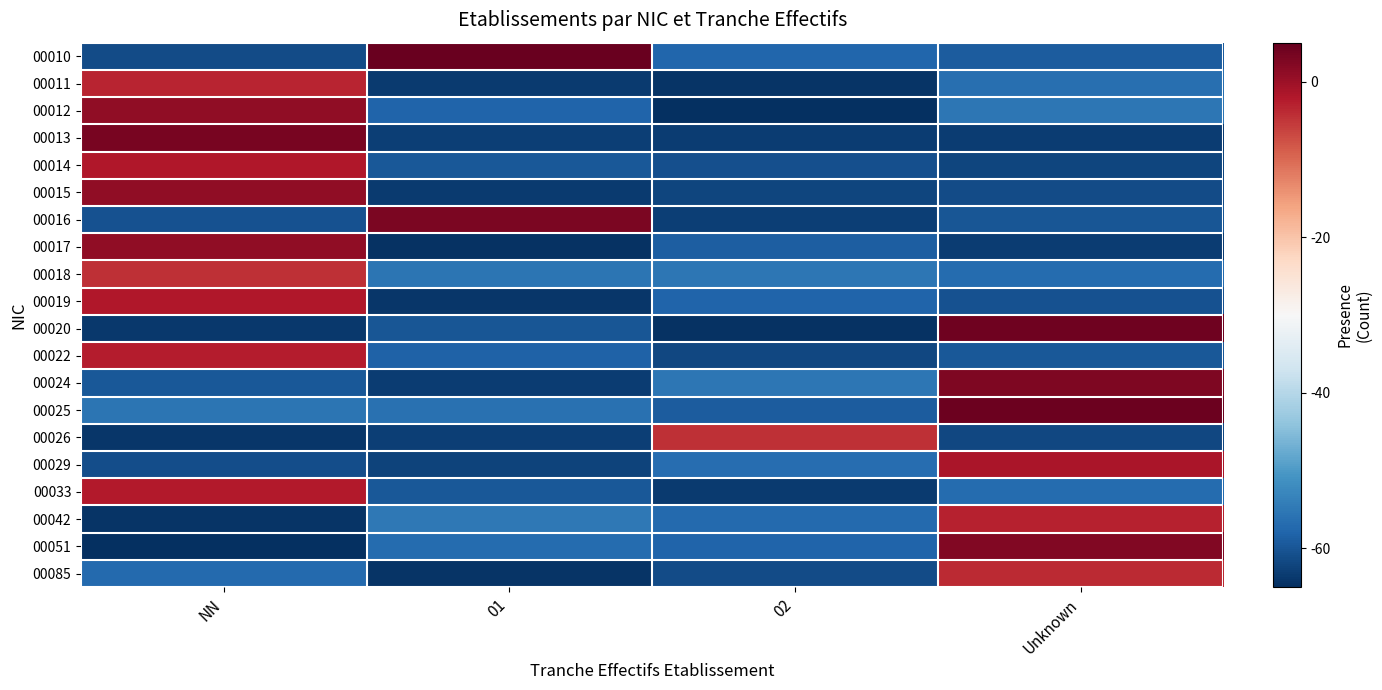

How many categories are shown in the chart?

4